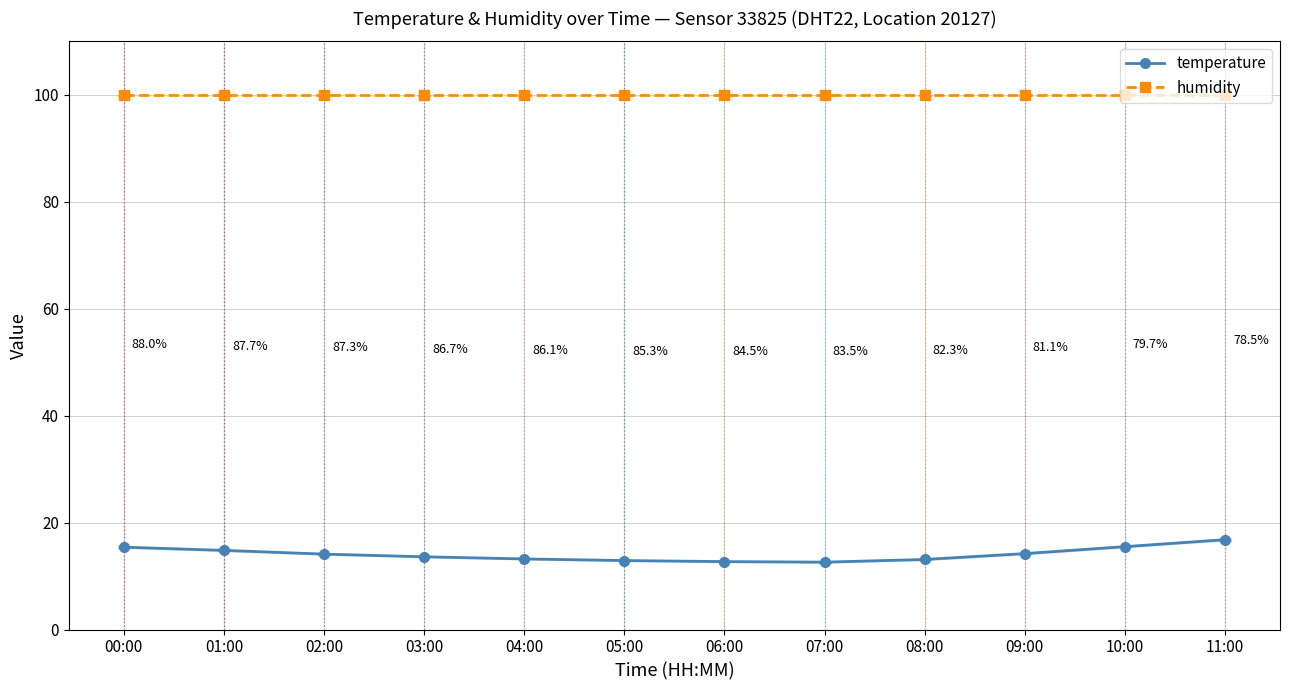

The value of temperature at 02:00 is 4.9. True or false?

False